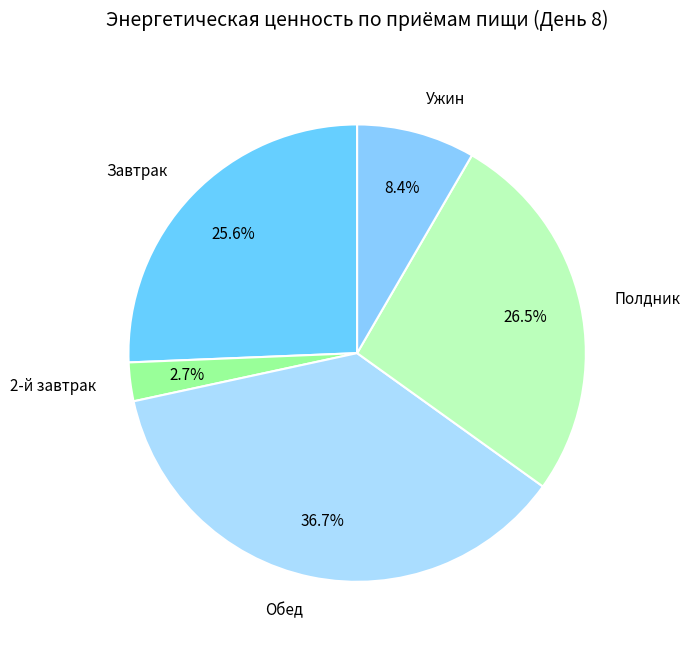

How many segments does this pie chart have?

5